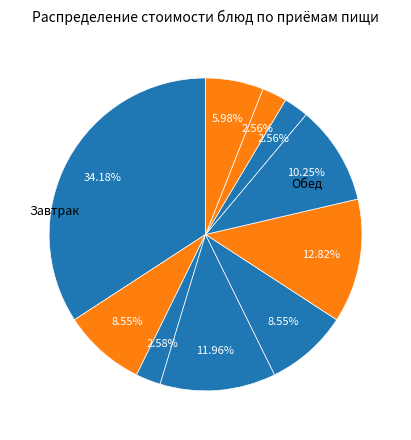

To the nearest percent, what is the average slice percentage?

10%